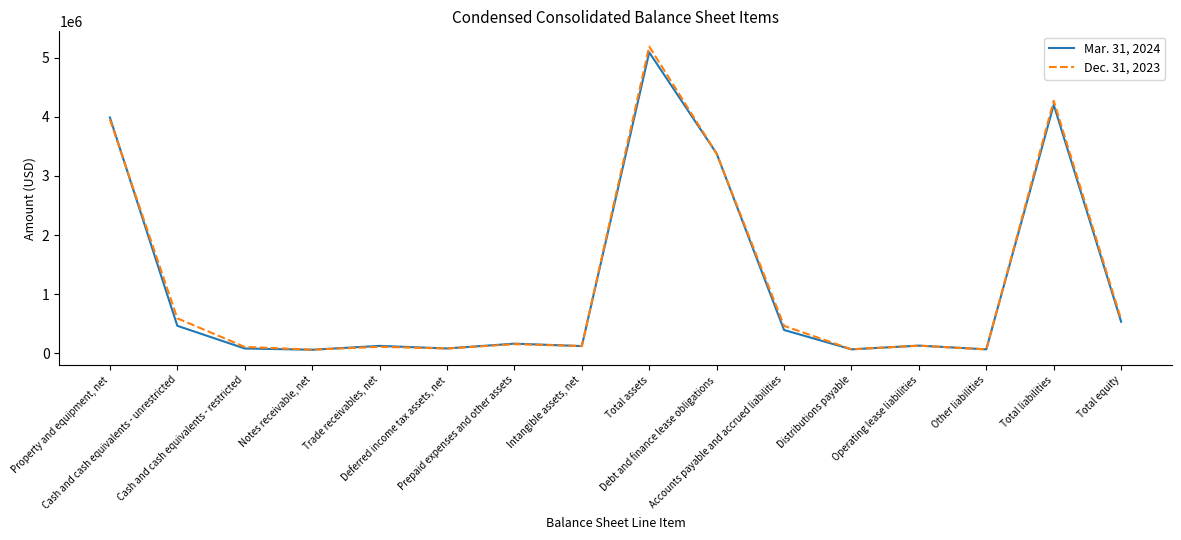

What are all the series names shown in the legend?

Mar. 31, 2024, Dec. 31, 2023